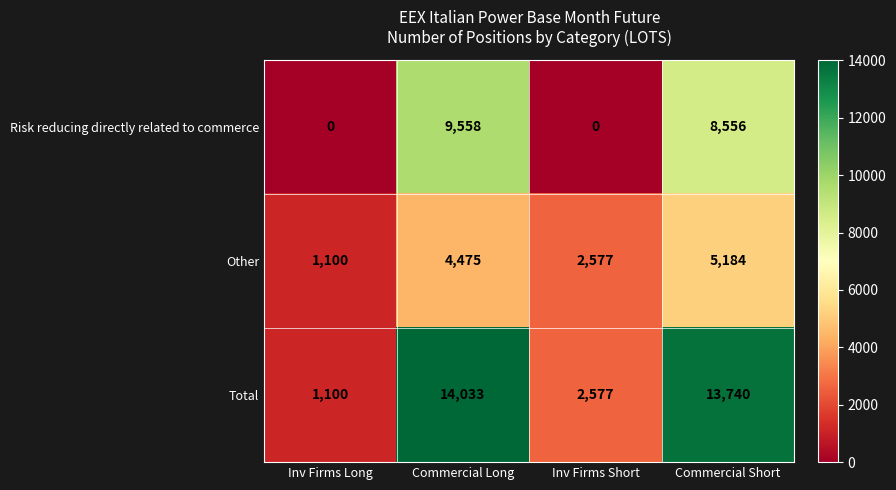

Count the Risk reducing directly related to commerce values in the range 0 to 9558.

4